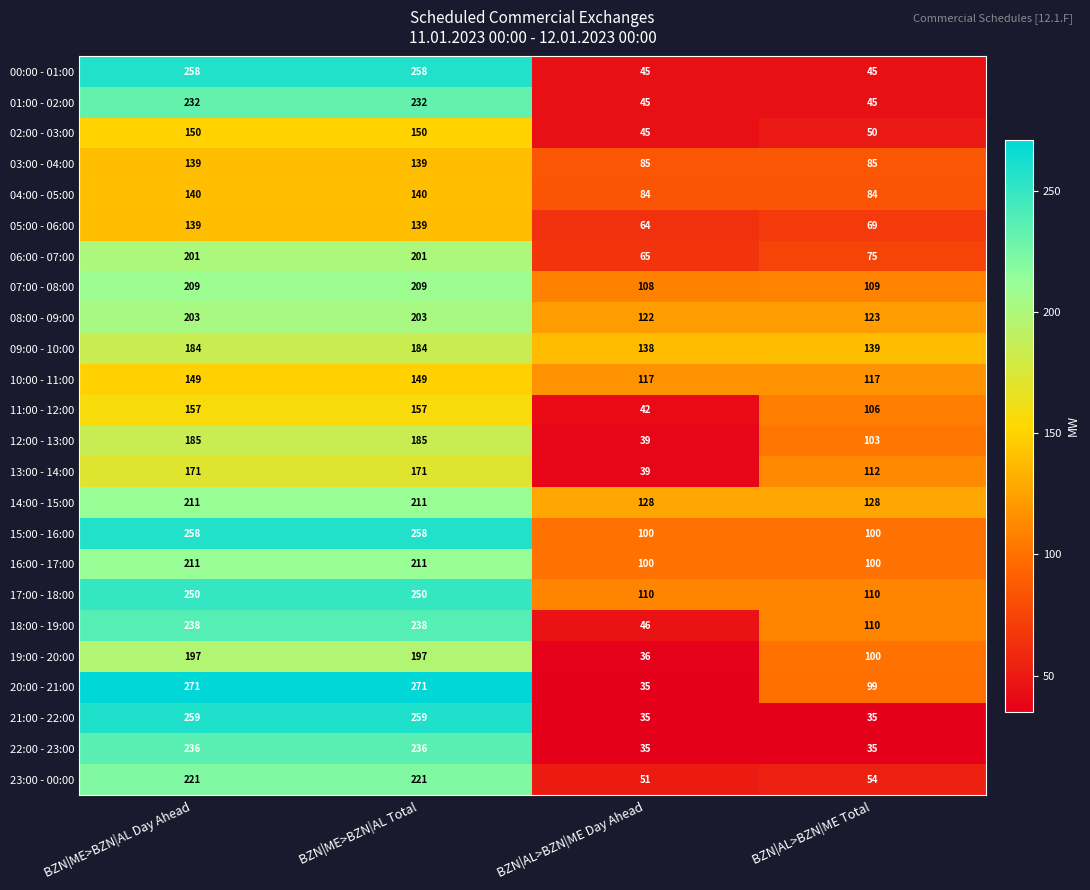

Is the value of 08:00 - 09:00 at BZN|ME>BZN|AL Day Ahead greater than the value of 20:00 - 21:00 at BZN|AL>BZN|ME Day Ahead?

Yes